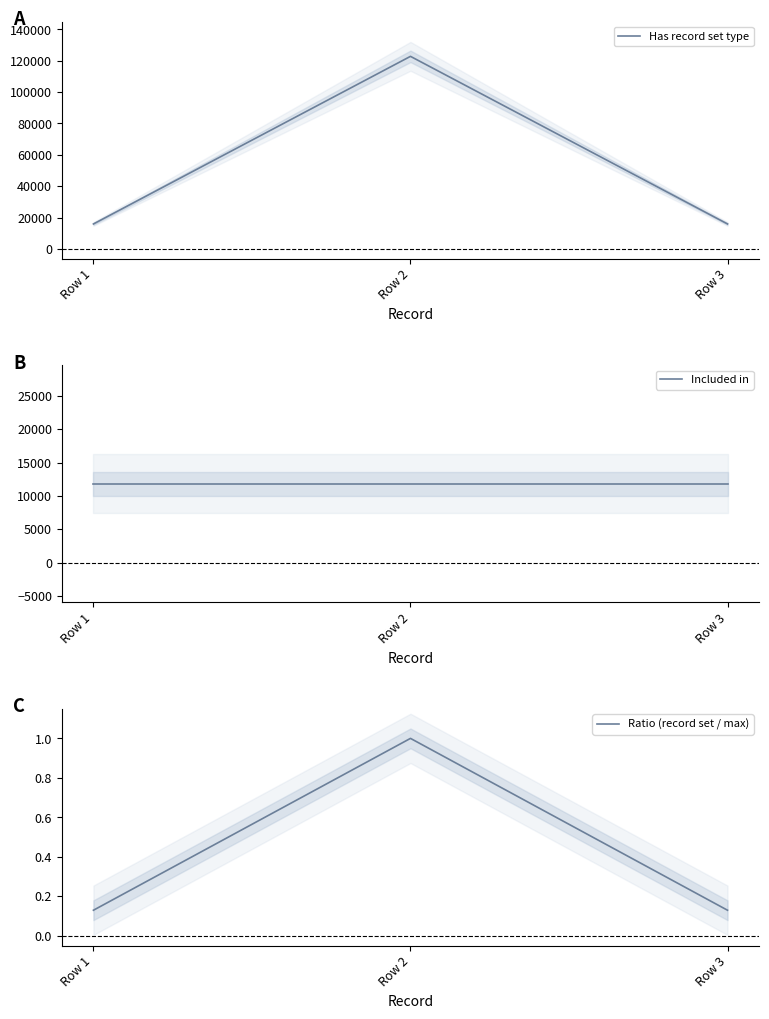

What is the sum of all Ratio (record set / max) values?

1.3